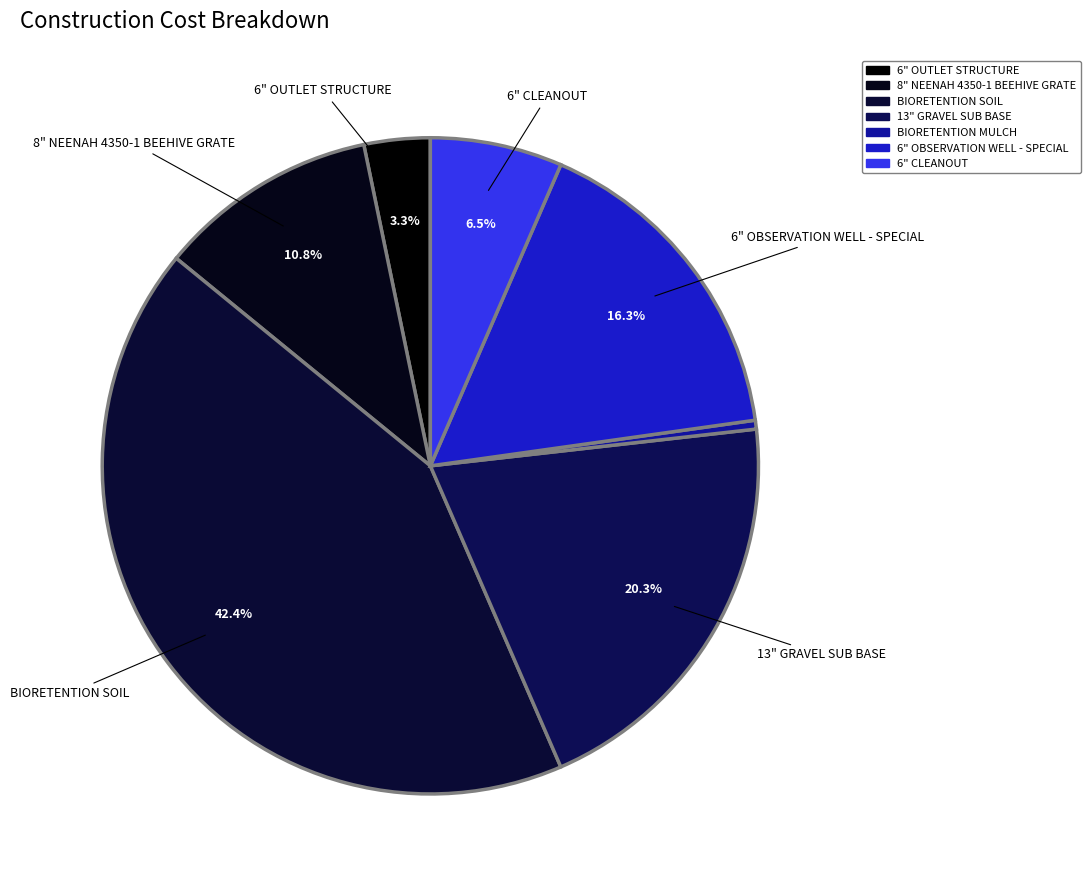

Does 6" OBSERVATION WELL - SPECIAL account for over 50% of the chart?

No